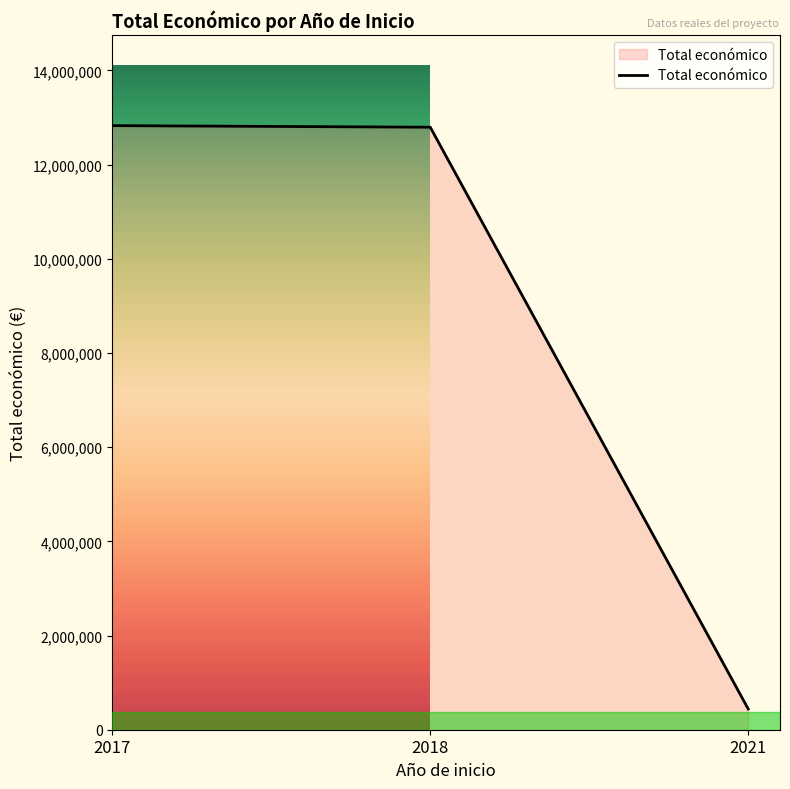

What is the difference between the second highest and minimum values?

12352311